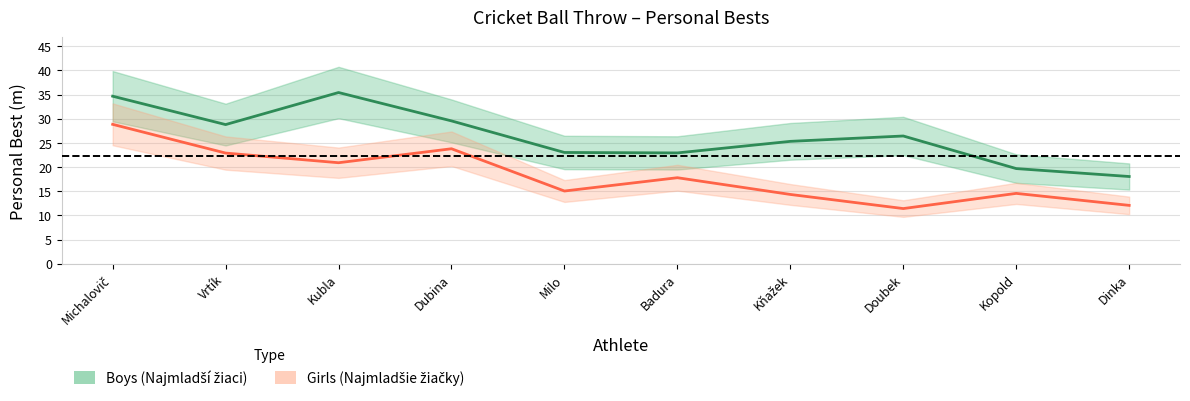

At which category does Boys (Najmladší žiaci) reach its first local peak?

Kubla